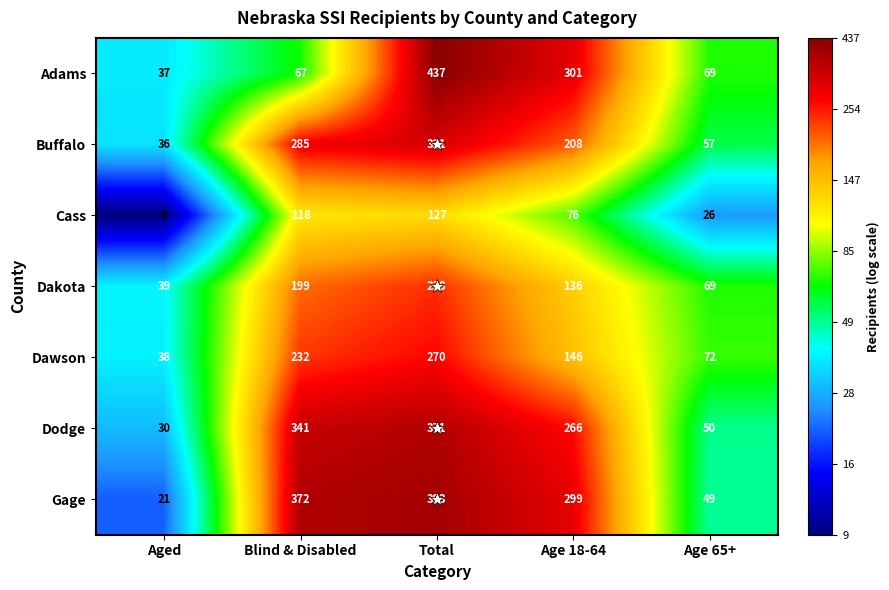

What is the smallest value displayed?

9